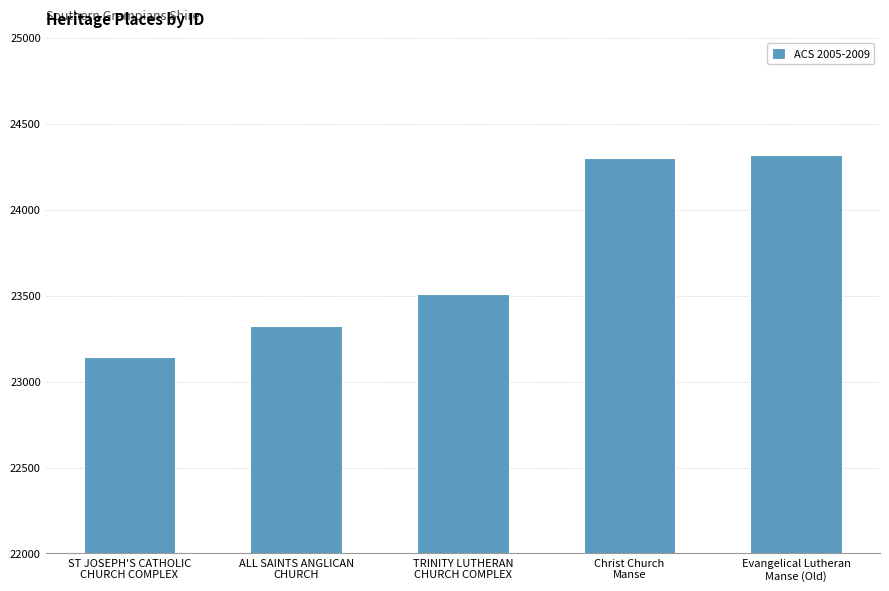

How many distinct data groups are displayed?

1